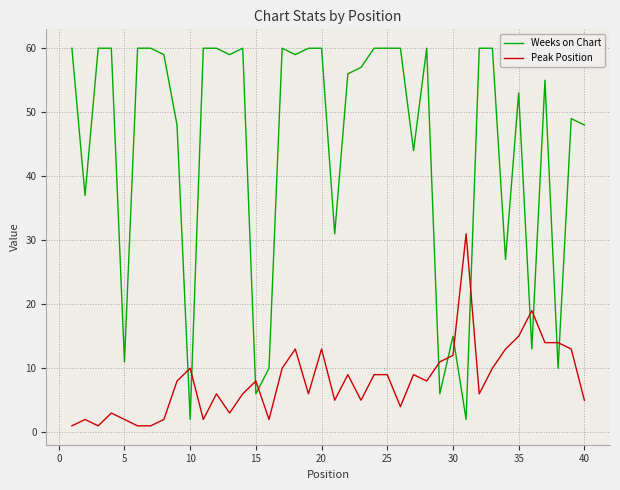

Reading left to right, list all the values displayed in this chart.

Weeks on Chart: 60	37	60	60	11	60	60	59	48	2	60	60	59	60	6	10	60	59	60	60	31	56	57	60	60	60	44	60	6	15	2	60	60	27	53	13	55	10	49	48
Peak Position: 1	2	1	3	2	1	1	2	8	10	2	6	3	6	8	2	10	13	6	13	5	9	5	9	9	4	9	8	11	12	31	6	10	13	15	19	14	14	13	5